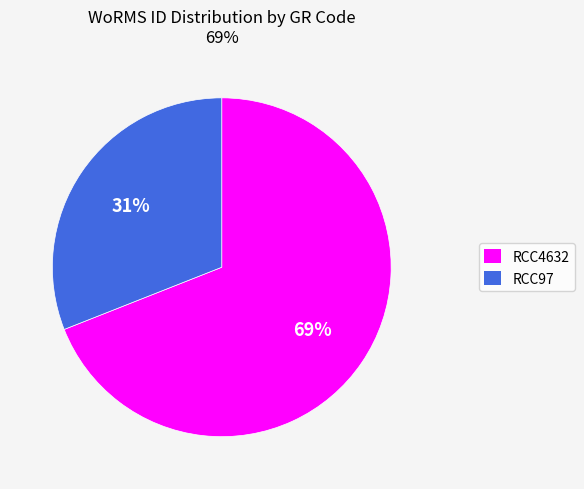

What percentage is the RCC97 slice, to the nearest percent?

31%